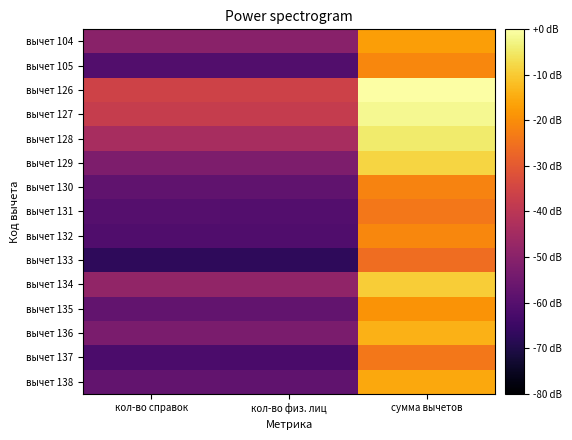

List the series in order of their peak value, lowest first.

вычет 133, вычет 131, вычет 137, вычет 130, вычет 132, вычет 105, вычет 135, вычет 104, вычет 138, вычет 136, вычет 134, вычет 129, вычет 128, вычет 127, вычет 126